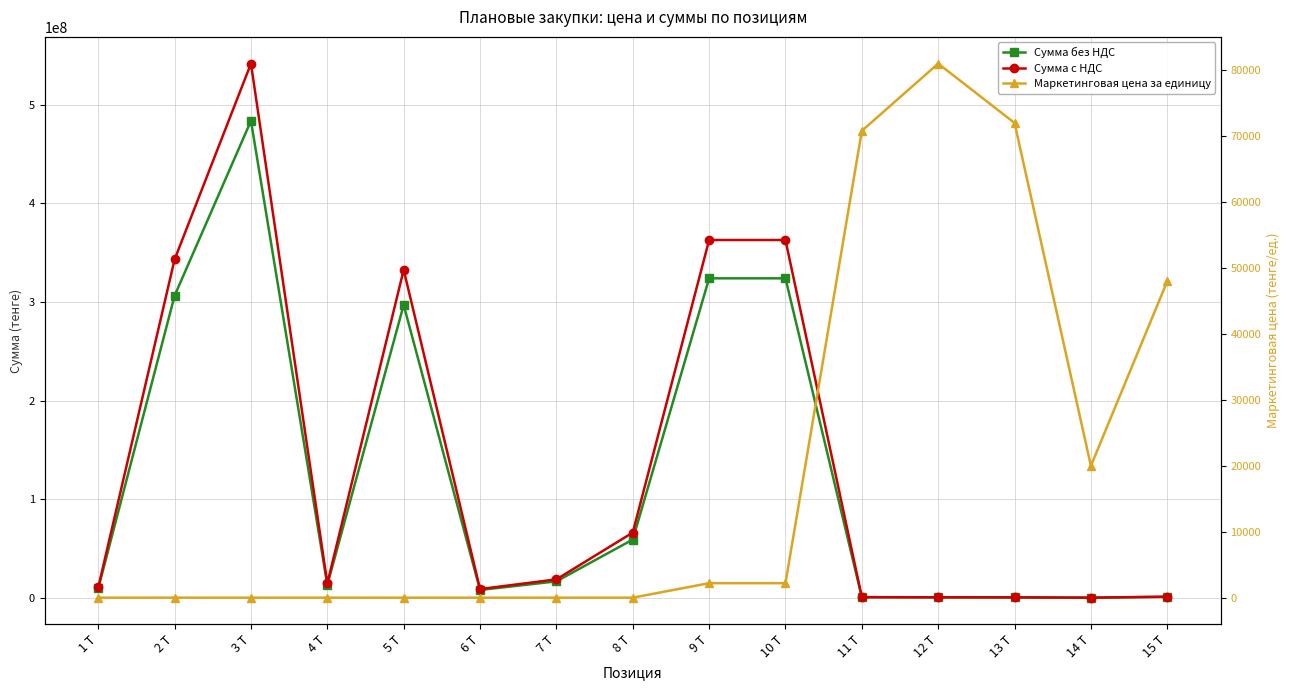

The Сумма без НДС series shows 996529.3 at 11 T. True or false?

False